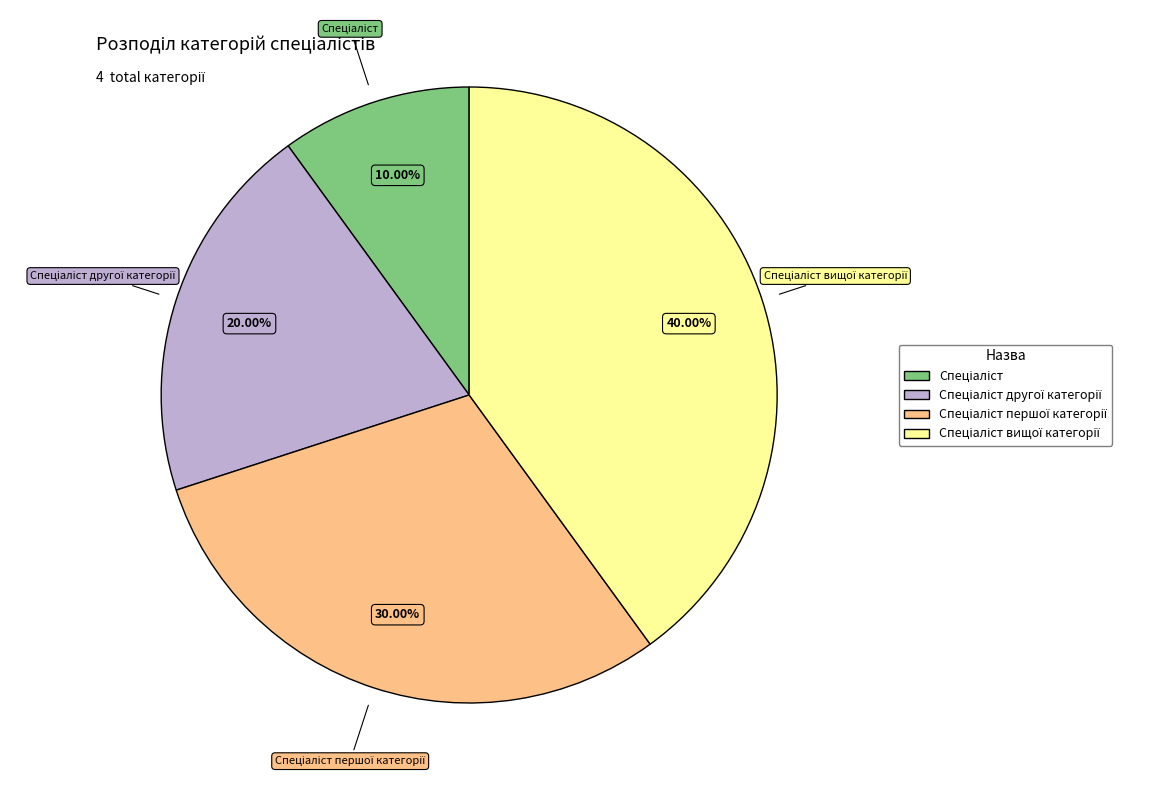

Is there any slice that represents more than half of the pie?

No